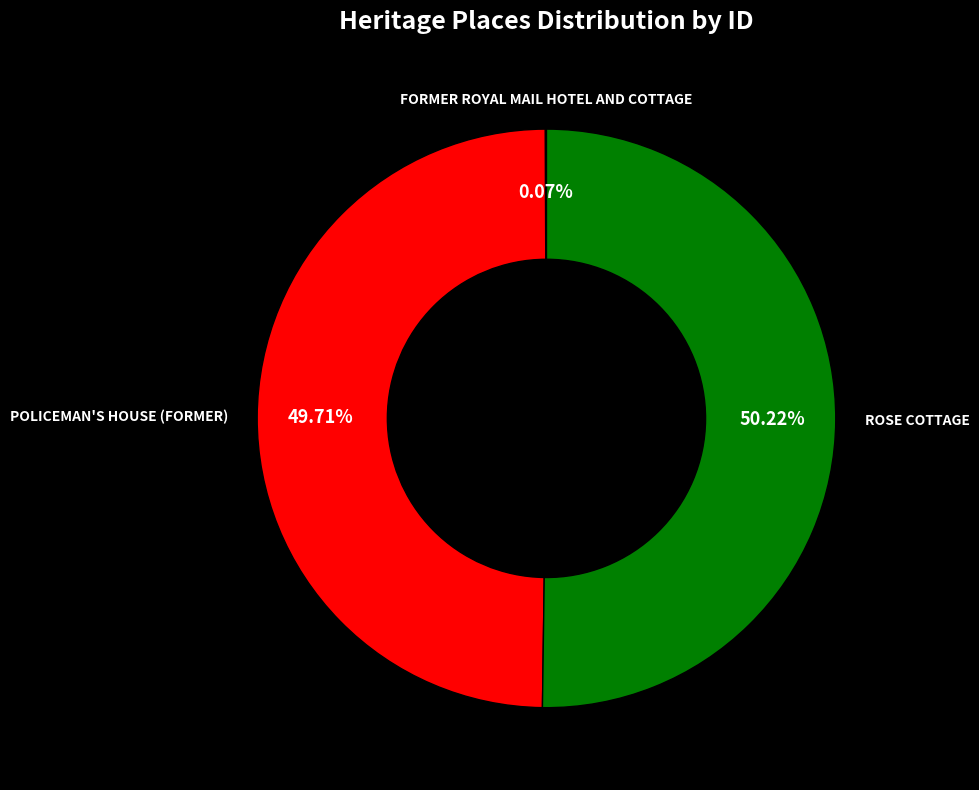

Which slice is the largest?

ROSE COTTAGE